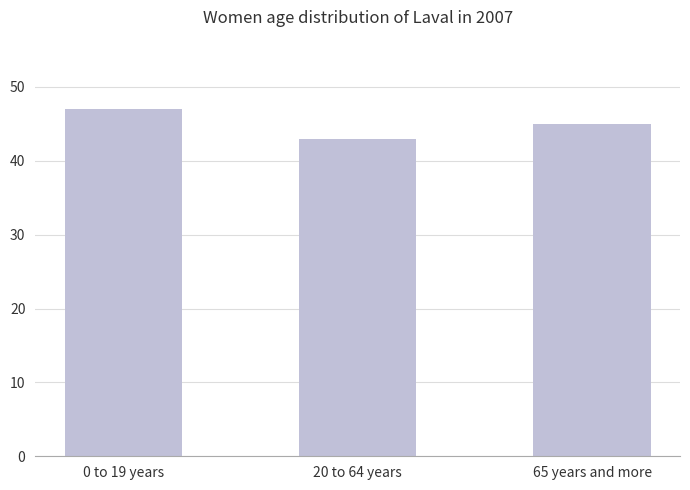

Between 20 to 64 years and 65 years and more, which is larger?

65 years and more